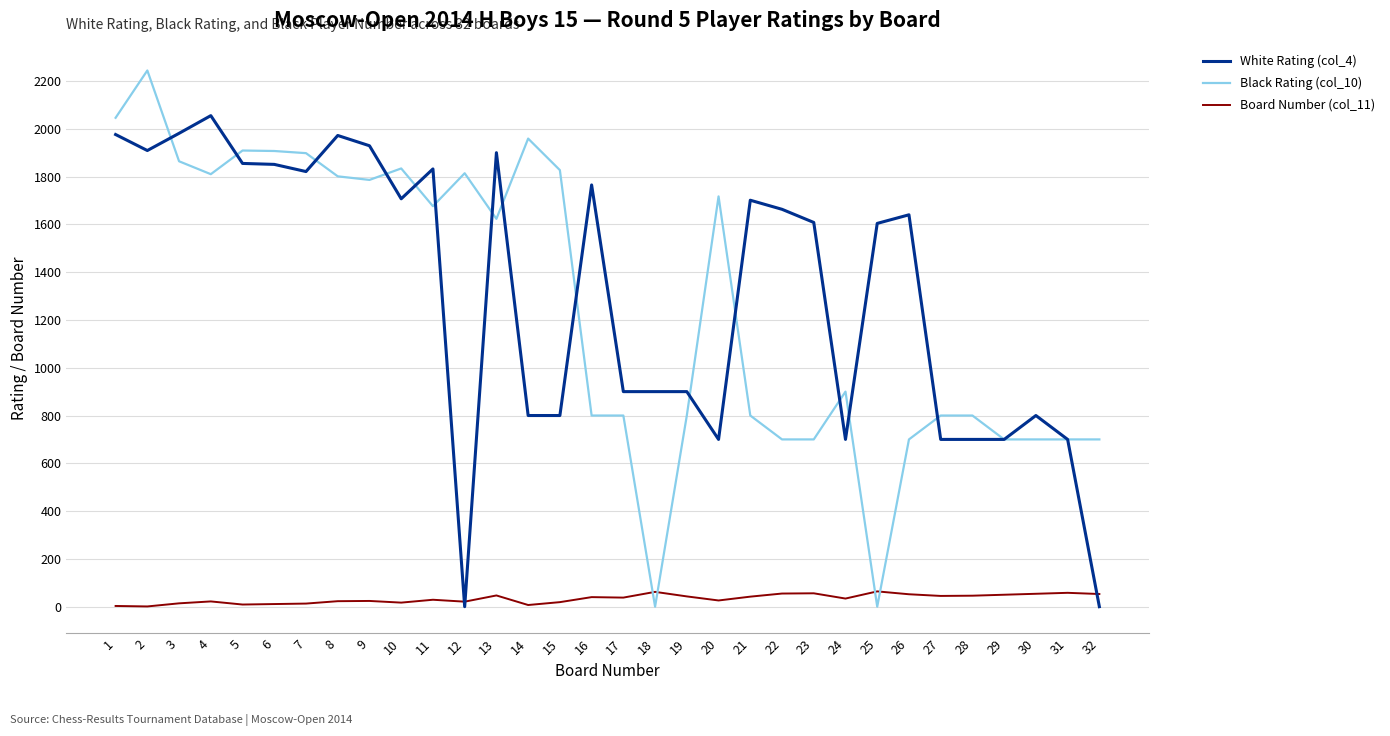

List the series in order of their peak value, lowest first.

Board Number (col_11), White Rating (col_4), Black Rating (col_10)